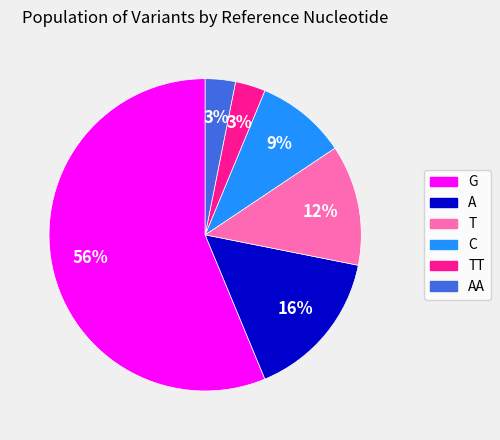

Which has a higher value, TT or A?

A